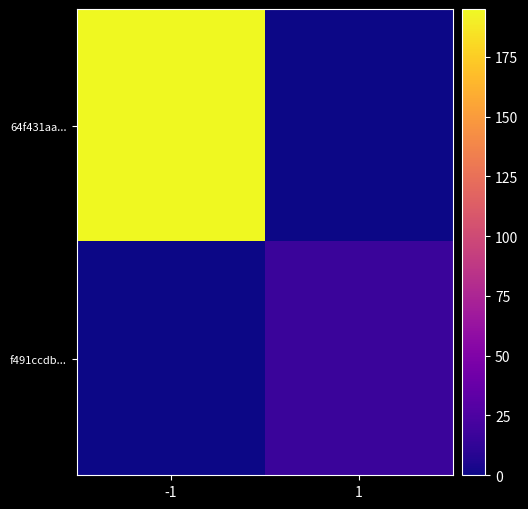

Between -1 and 1, which series saw the biggest shift?

64f431aa...